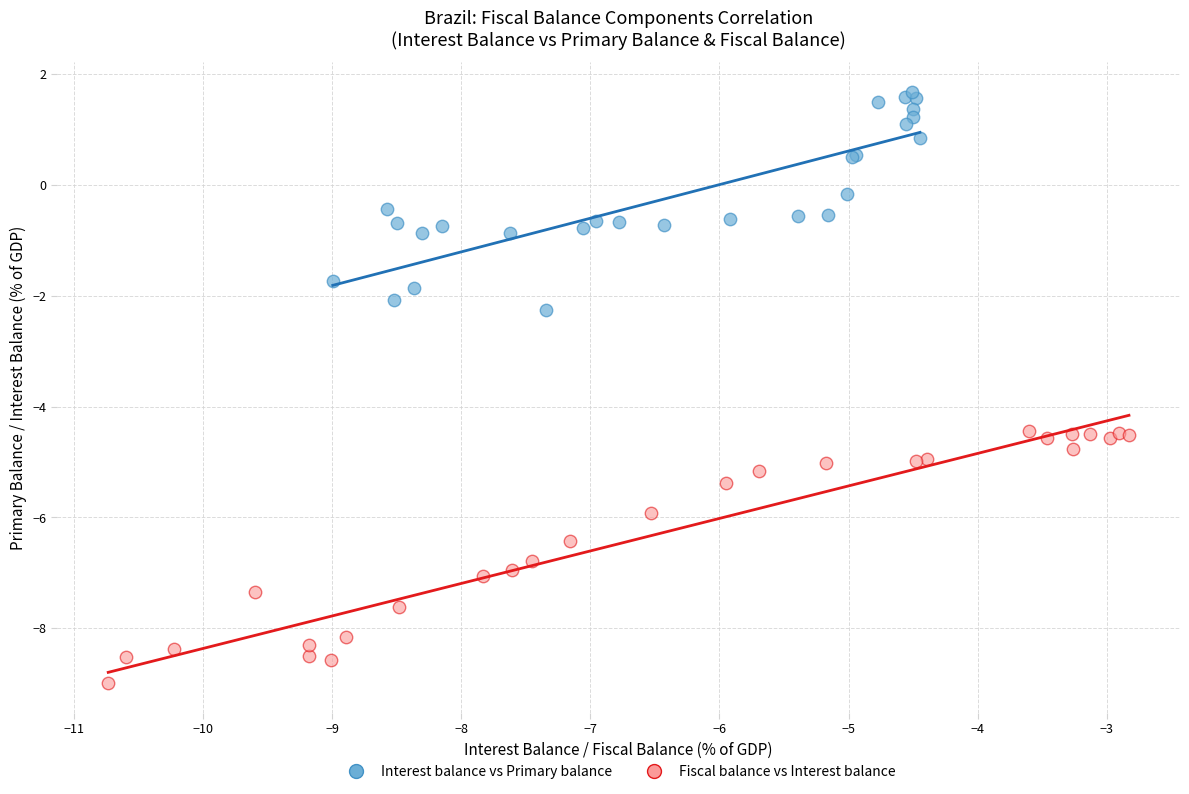

Which series has the largest Y range (max minus min)?

Fiscal balance vs Interest balance